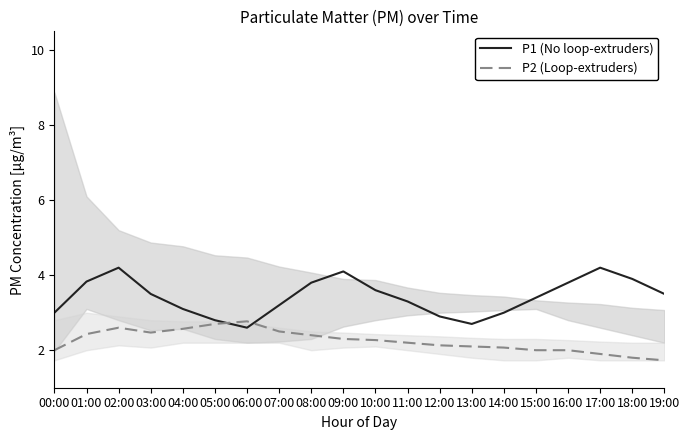

Between which two adjacent categories do P2 (Loop-extruders) and P1 (No loop-extruders) first intersect?

05:00 and 06:00